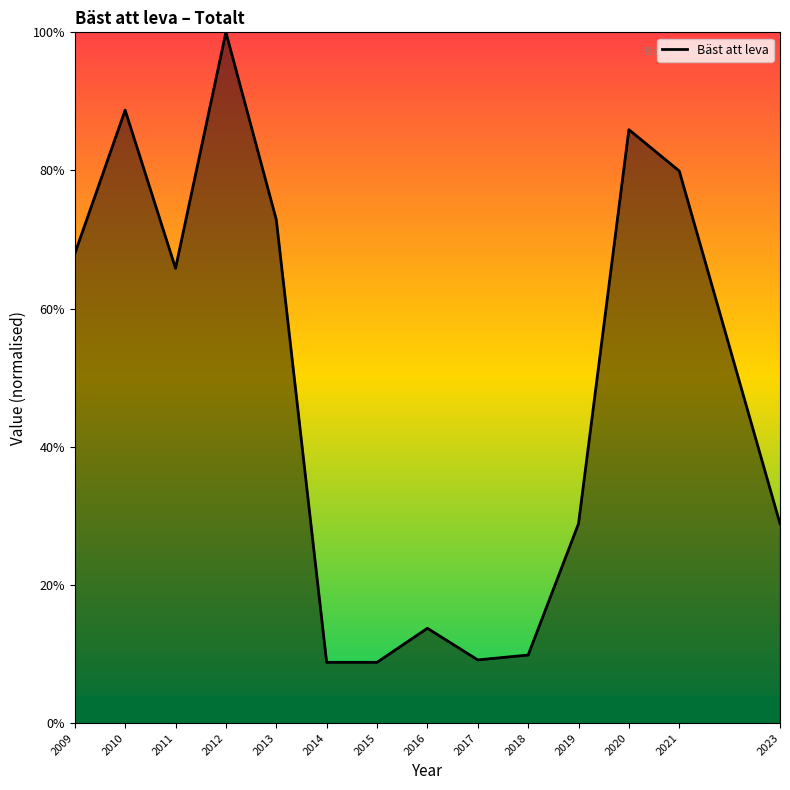

Does the chart display data point markers on the line(s)?

No